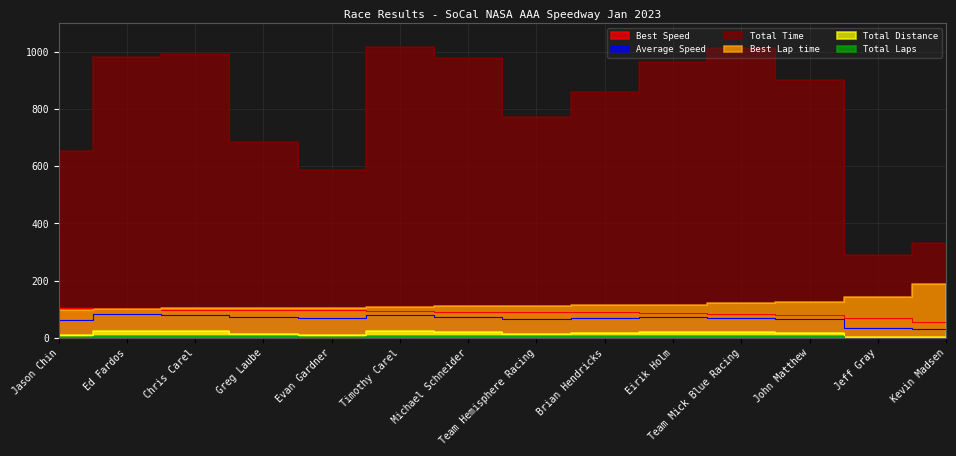

Reading left to right, list all the values displayed in this chart.

Total Laps: 11.2	22.4	22.4	14.0	11.2	22.4	19.6	14.0	16.8	19.6	19.6	16.8	2.8	2.8
Best Lap time: 96.7	99.5	102.9	104.1	104.5	107.2	111.9	112.0	113.6	115.5	121.9	123.7	143.4	187.7
Best Speed: 104.3	101.3	98.0	96.8	96.5	94.0	90.1	90.0	88.7	87.3	82.7	81.5	70.3	53.7
Average Speed: 61.7	82.0	81.3	73.6	68.7	79.2	72.0	65.2	70.2	73.2	69.5	67.0	34.8	30.4
Total Distance: 4.0	8.0	8.0	5.0	4.0	8.0	7.0	5.0	6.0	7.0	7.0	6.0	1.0	1.0
Total Time: 653.9	984.0	992.0	685.0	586.9	1017.8	979.5	772.8	861.0	963.5	1014.7	903.0	289.6	331.4